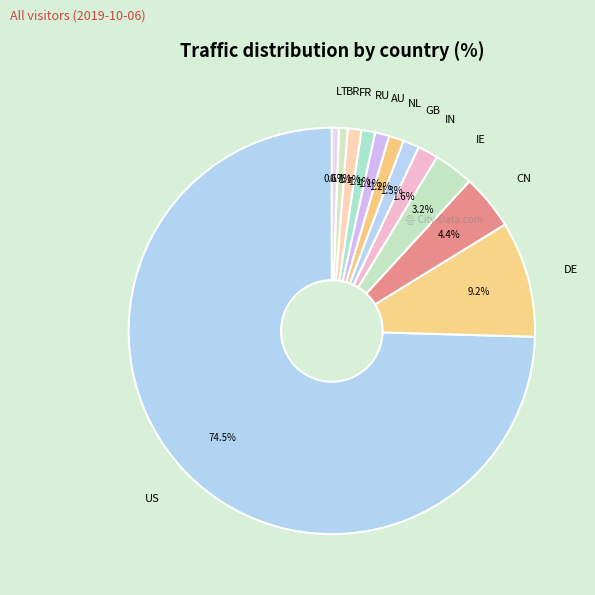

Which slice is the smallest?

LT